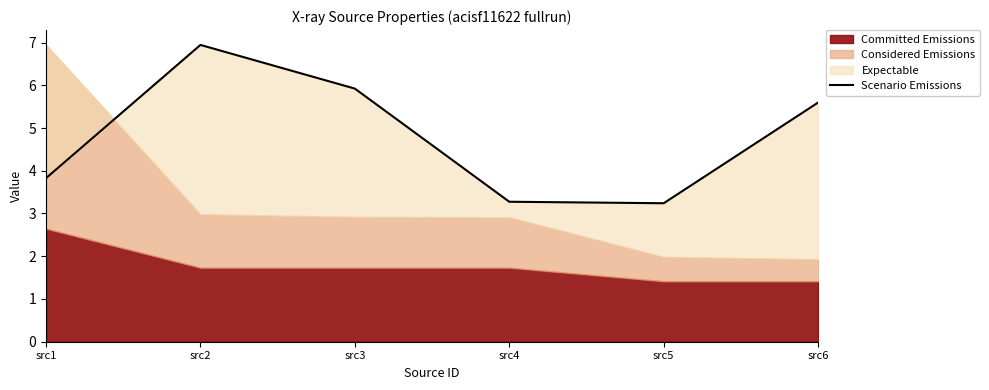

Read the value at src1.

3.8